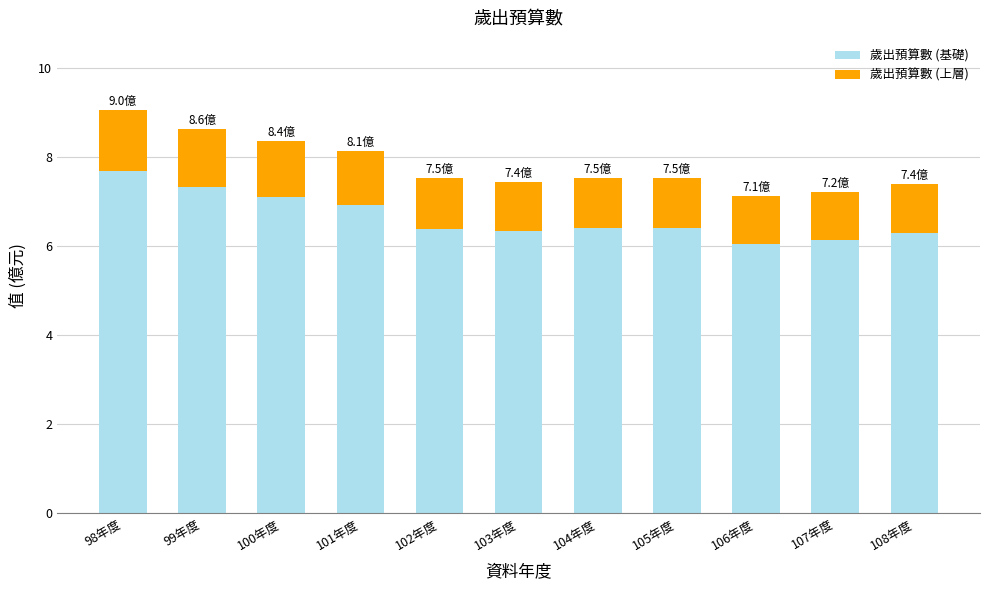

What is the sum of the 歲出預算數 (基礎) values at 100年度 and 101年度?

14.0